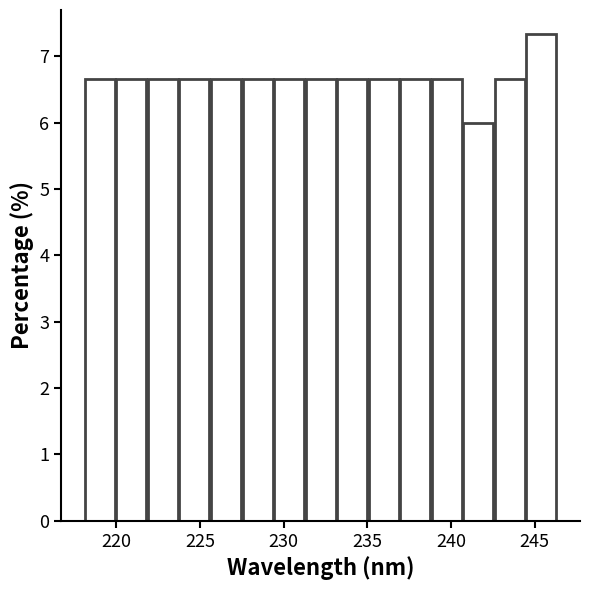

Read against the x-axis, roughly where is the centre of the tallest bar?

245.5